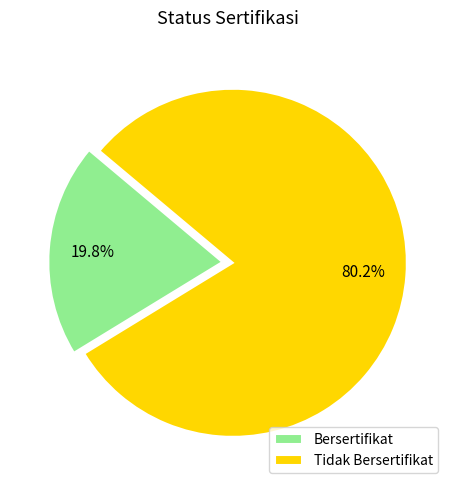

Which has a higher value, Tidak Bersertifikat or Bersertifikat?

Tidak Bersertifikat